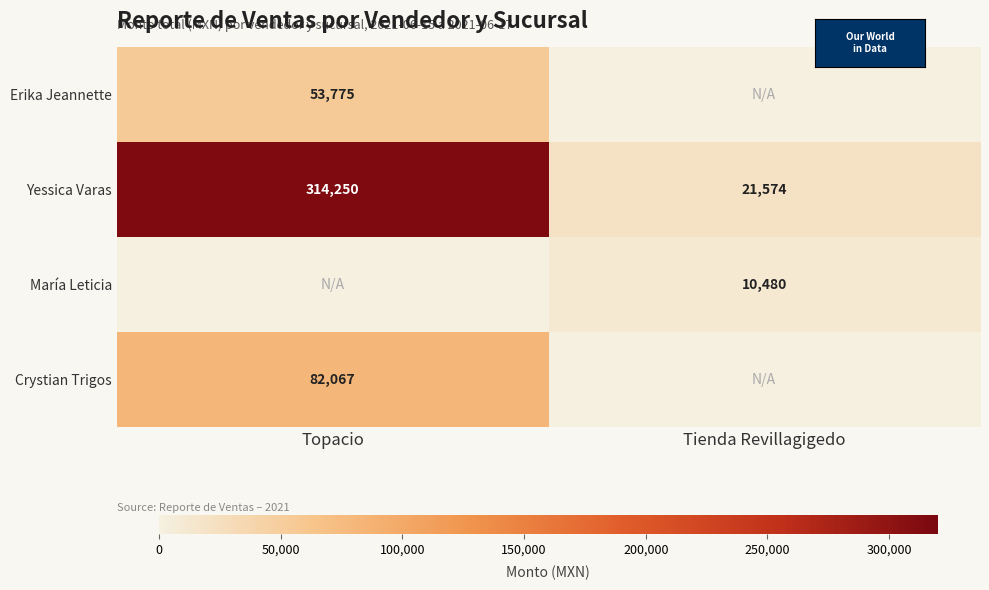

Which series has the largest range (max minus min)?

Yessica Varas